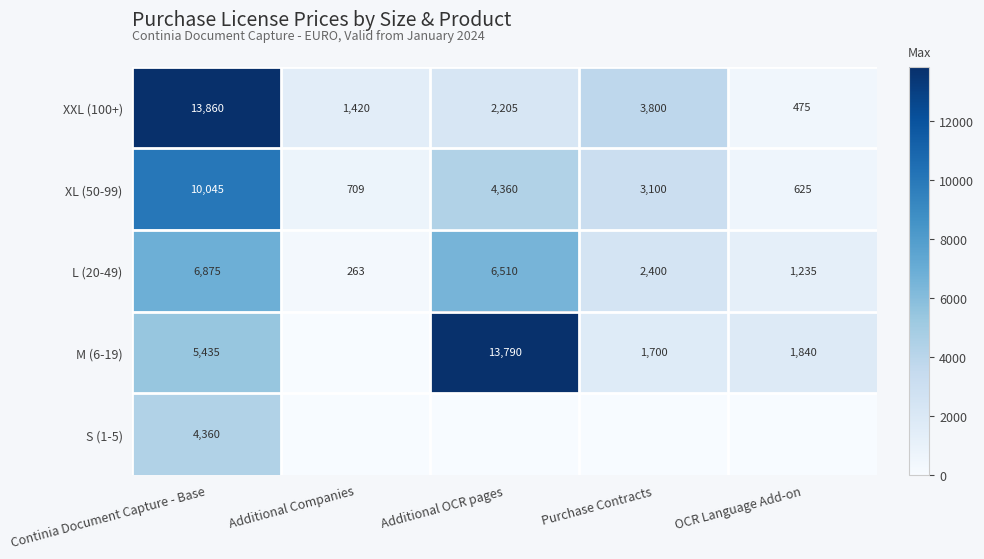

How many distinct data groups are displayed?

5